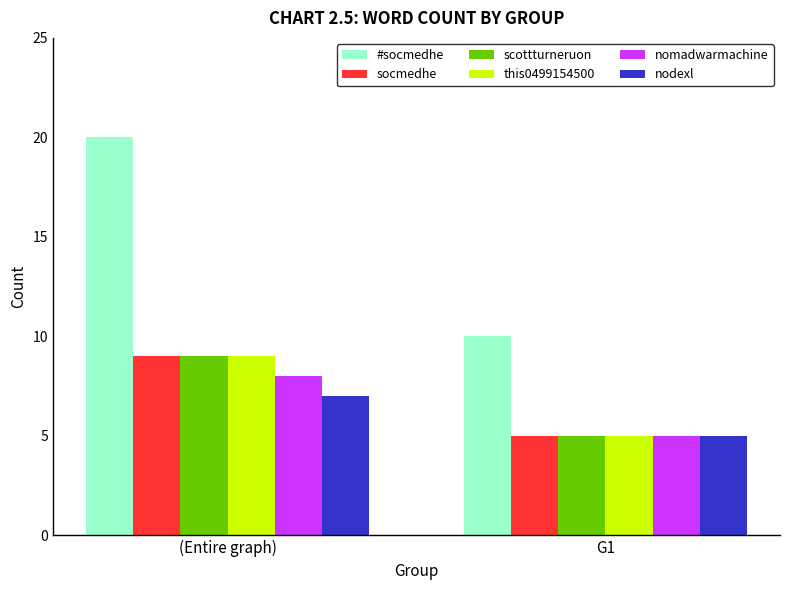

Reading left to right, list all the values displayed in this chart.

#socmedhe: (Entire graph)=20	G1=10
socmedhe: (Entire graph)=9	G1=5
scottturneruon: (Entire graph)=9	G1=5
this0499154500: (Entire graph)=9	G1=5
nomadwarmachine: (Entire graph)=8	G1=5
nodexl: (Entire graph)=7	G1=5